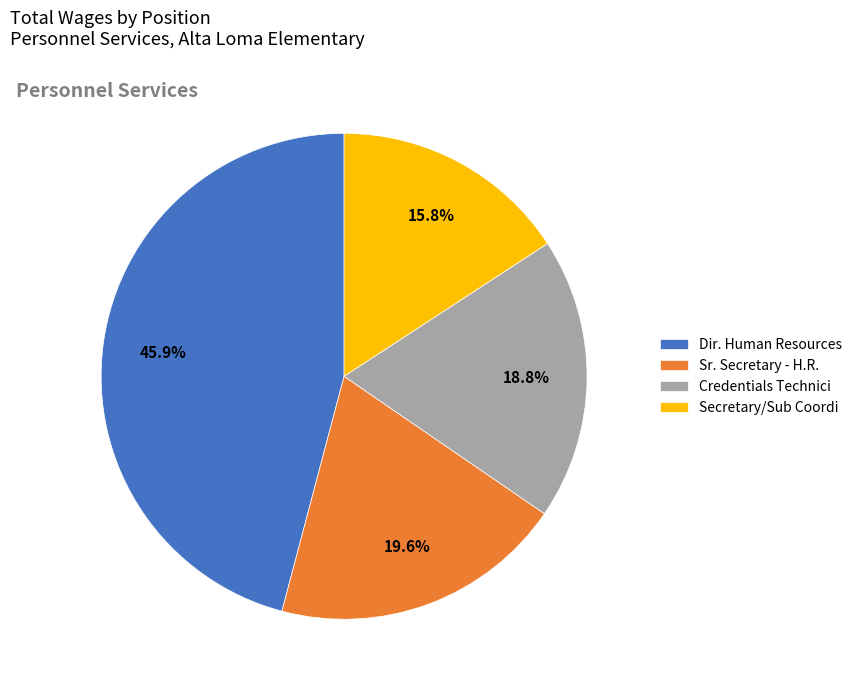

Do Sr. Secretary - H.R. and Secretary/Sub Coordi together represent more than half of the pie?

No